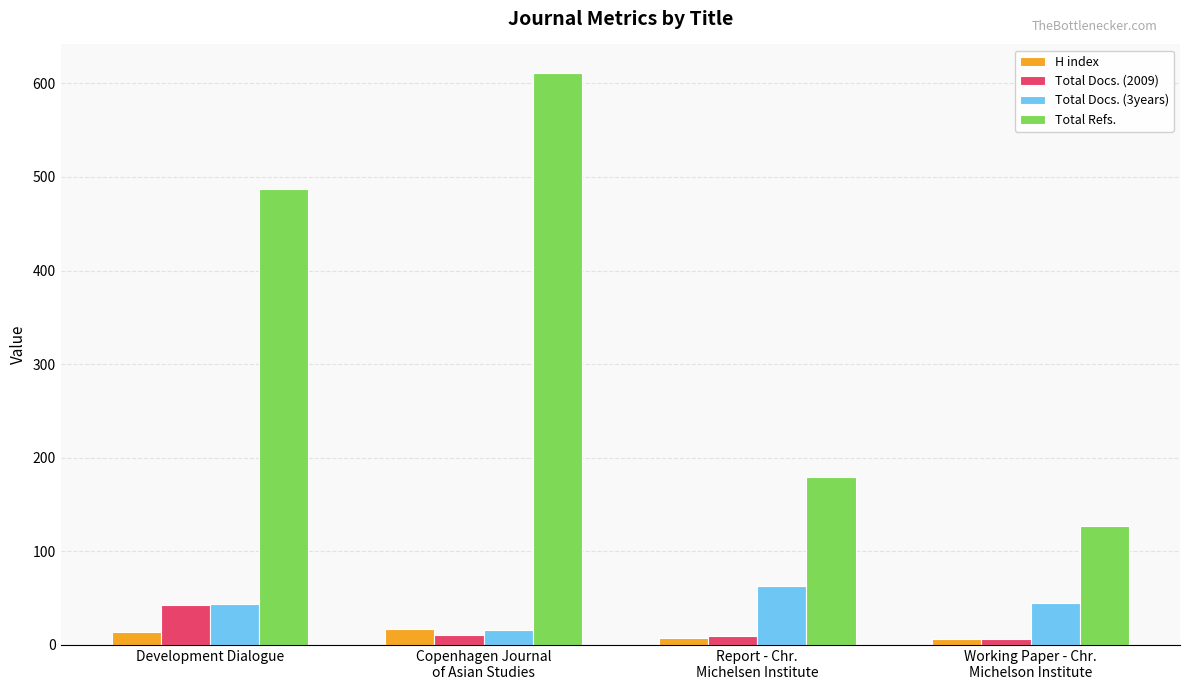

Where is H index nearest to the value 11?

Development Dialogue